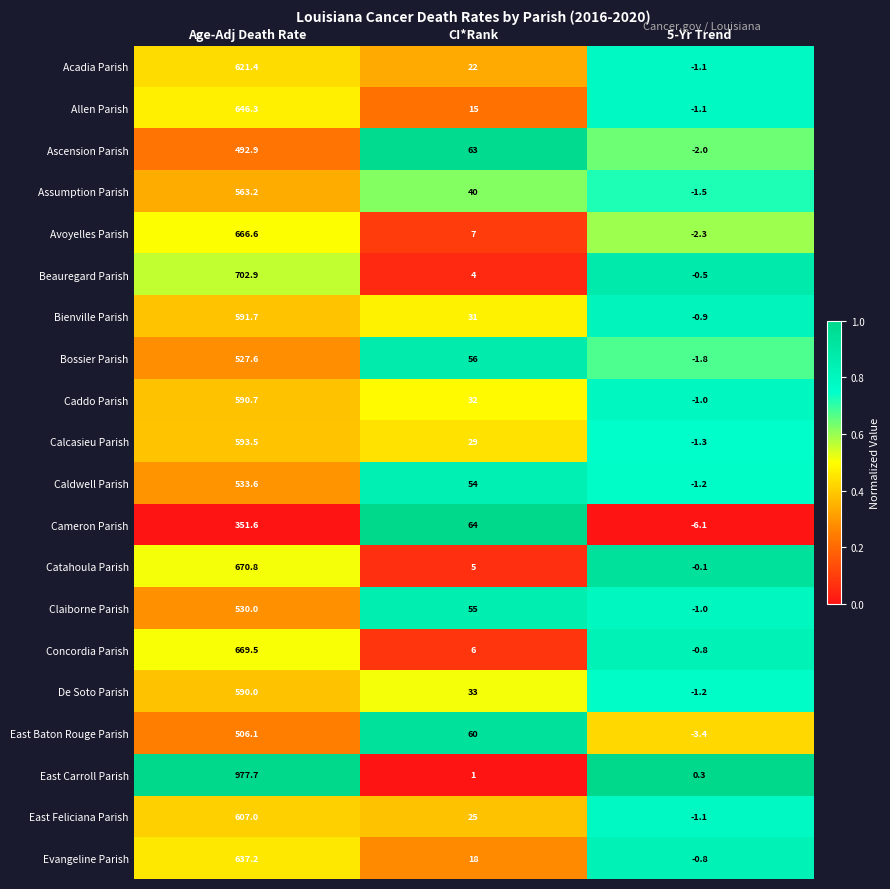

At which label does Evangeline Parish reach its peak?

Age-Adj Death Rate